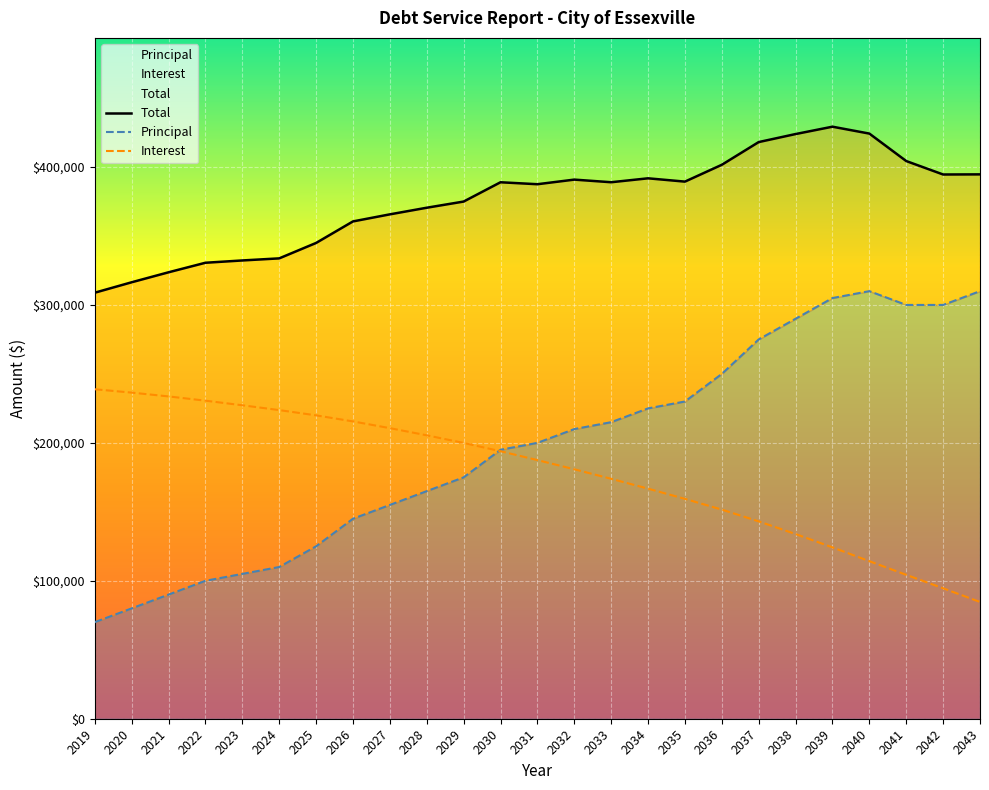

How many data points in Total are above 388943?

12